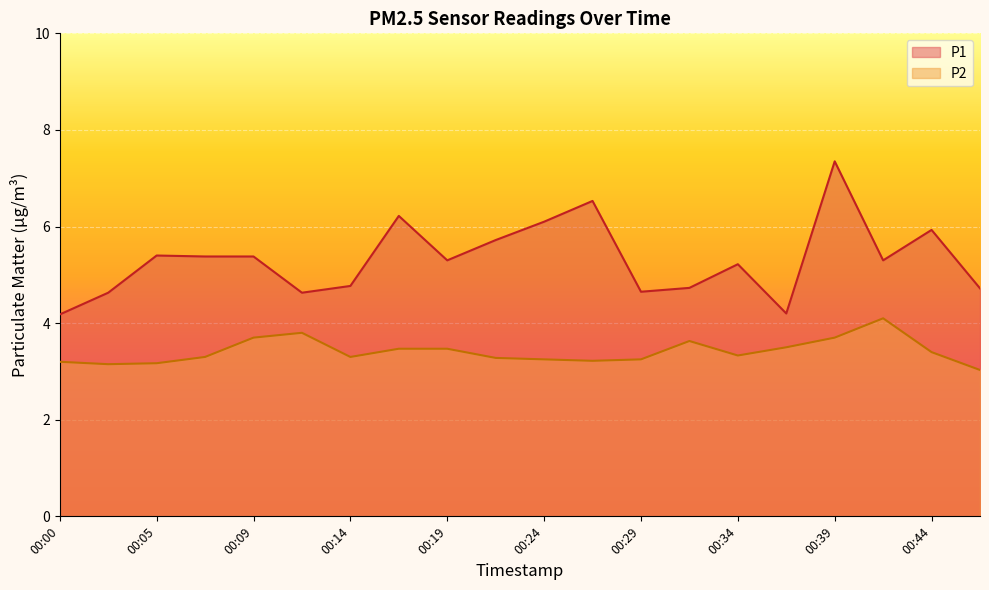

What is the sum of the P2 values at 00:00 and 00:12?

7.0